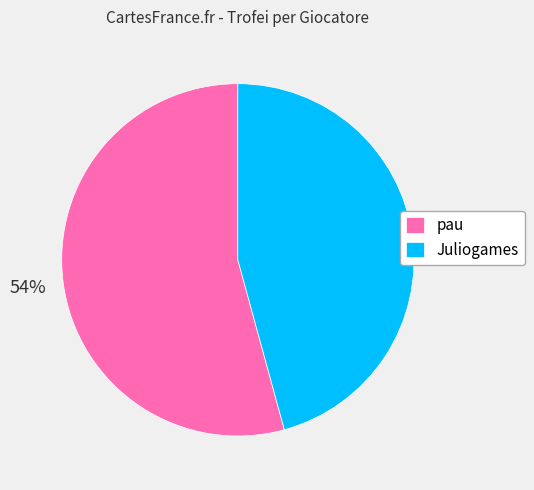

To the nearest percent, what is the average slice percentage?

50%